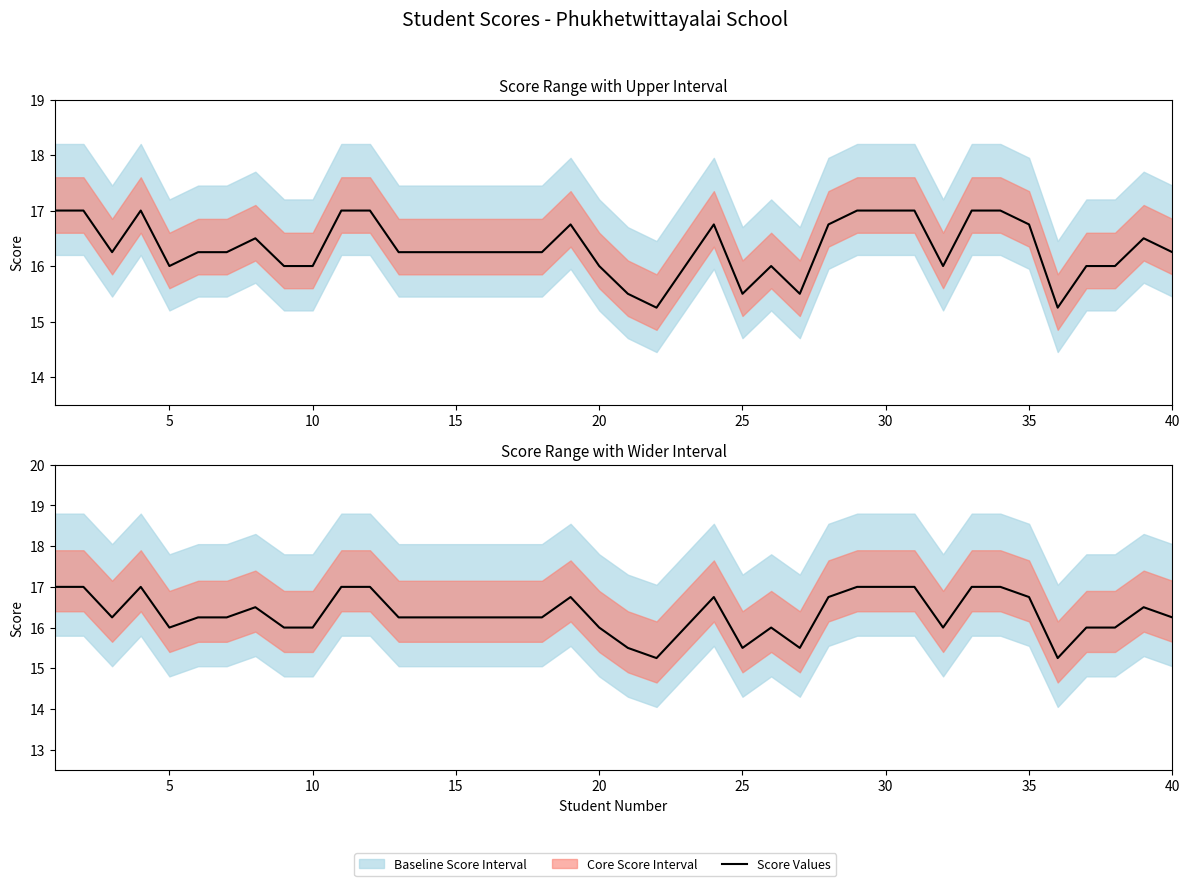

True or false: the data shows 23.6 at 0.

False